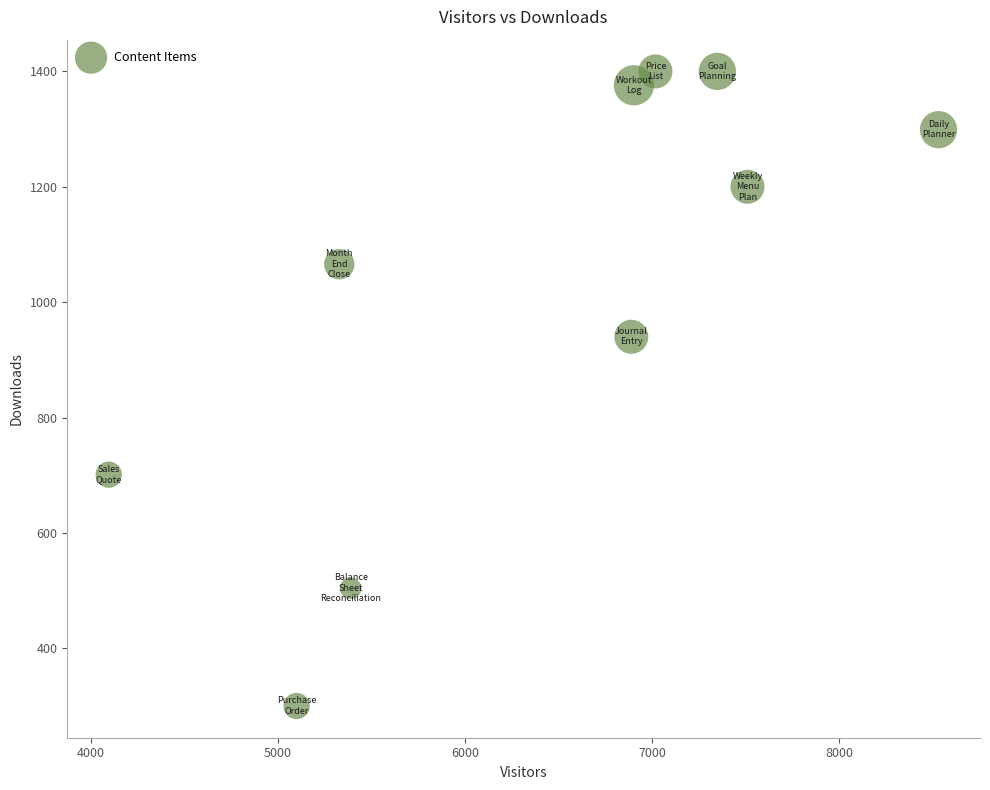

What Y value in the scatter plot is closest to 850?

940.0